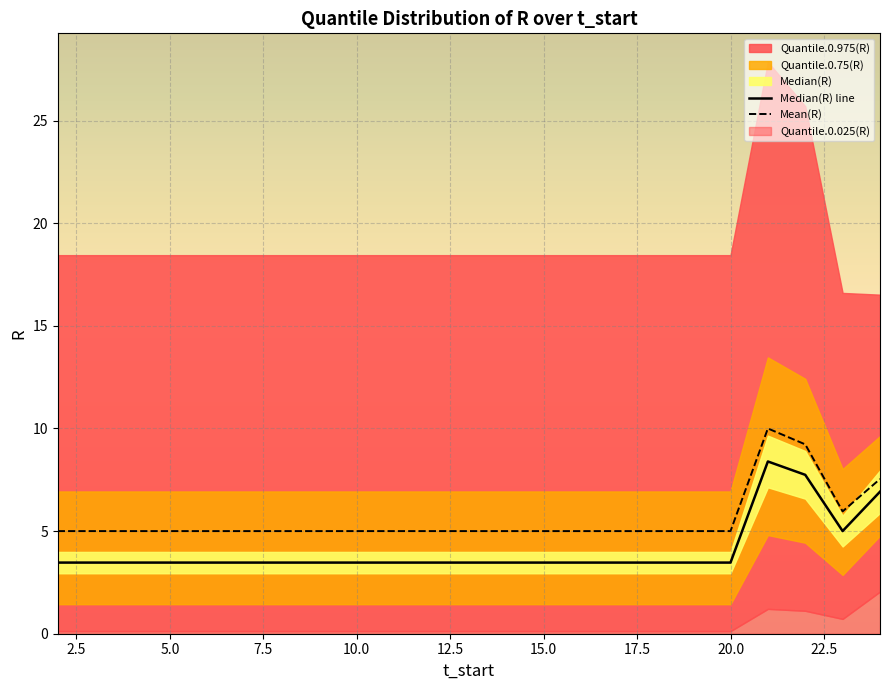

What is the lowest value of the Mean(R) series?

5.0